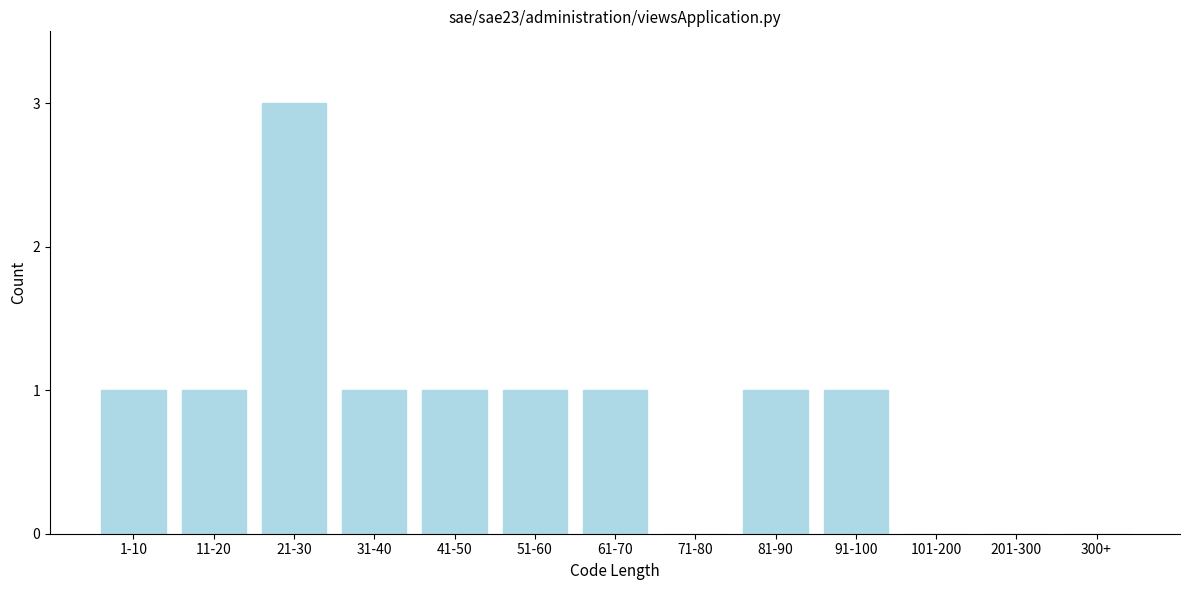

Reading right to left, what are all the values shown in this chart?

300+=0	201-300=0	101-200=0	91-100=1	81-90=1	71-80=0	61-70=1	51-60=1	41-50=1	31-40=1	21-30=3	11-20=1	1-10=1